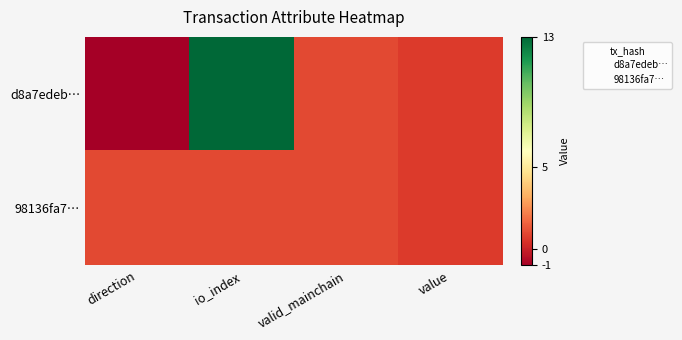

Which category has the highest value across all series?

io_index